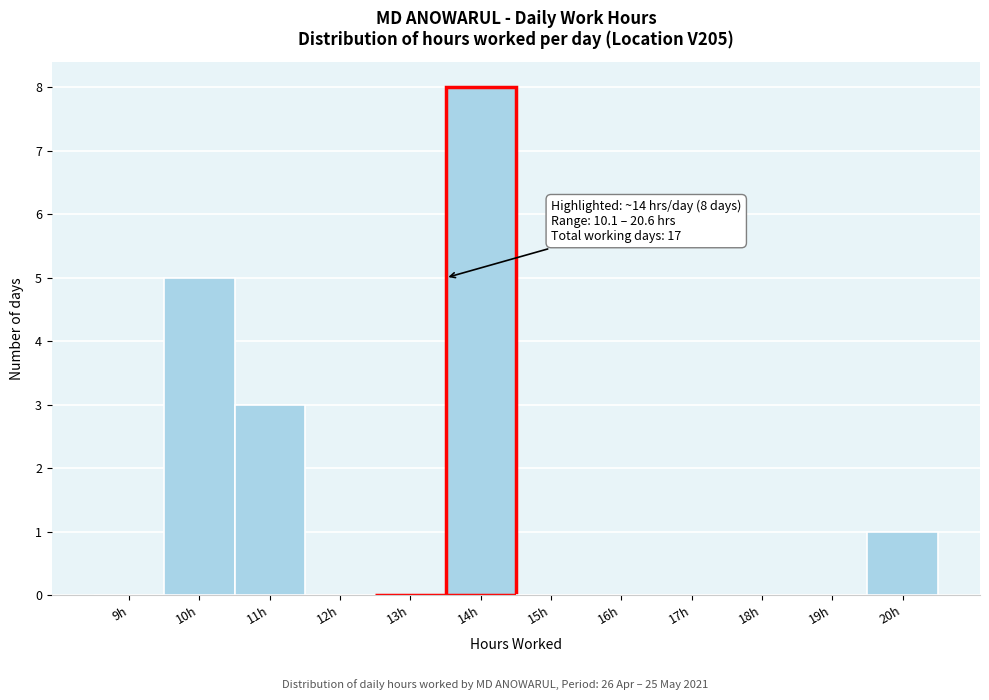

Reading left to right, transcribe all the data shown in this chart.

9h=0	10h=5	11h=3	12h=0	13h=0	14h=8	15h=0	16h=0	17h=0	18h=0	19h=0	20h=1